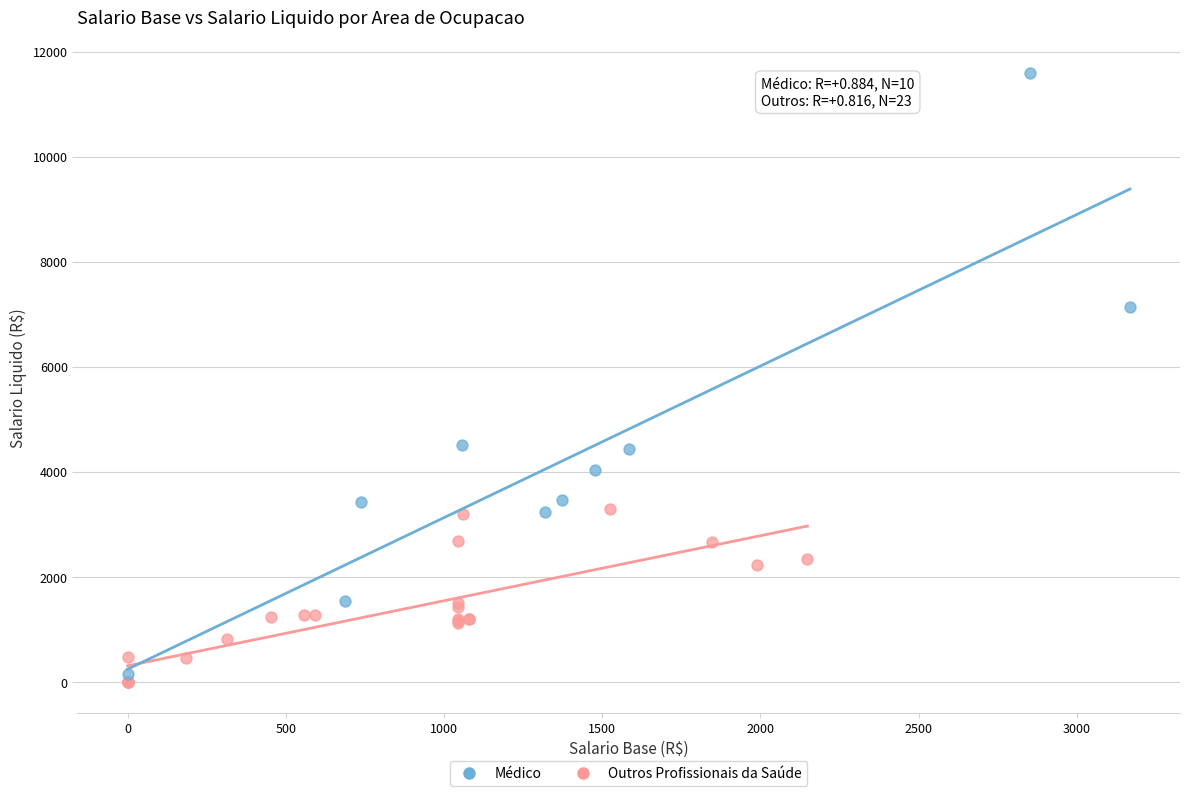

Which series contains the highest Y value?

Médico